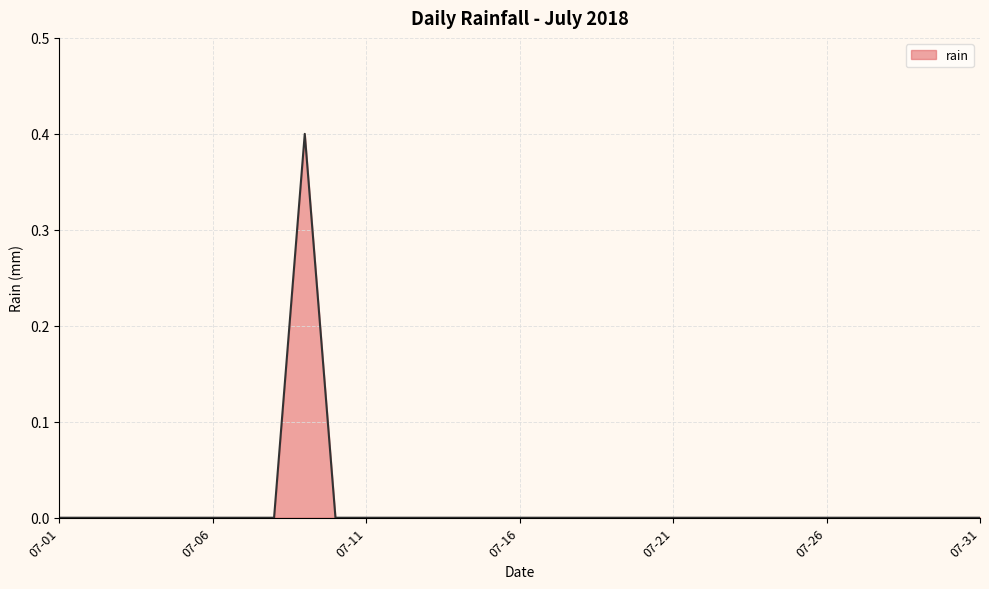

What is the greatest value displayed?

0.4